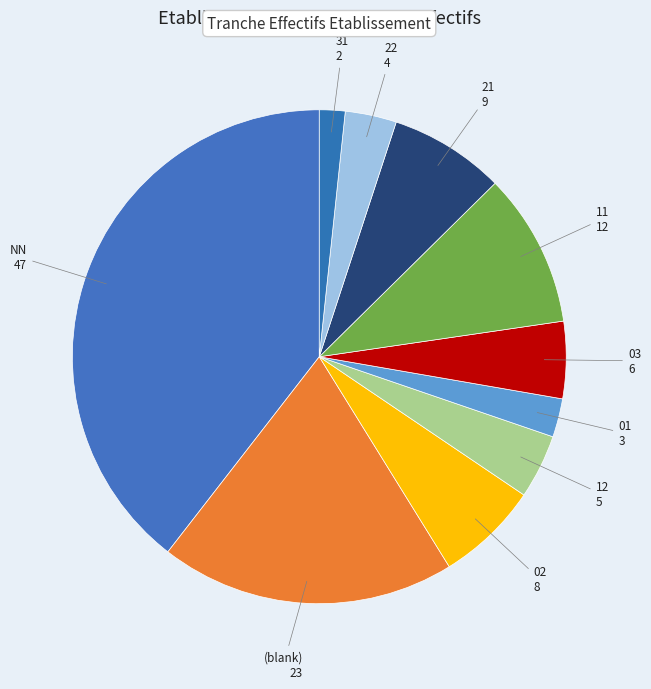

Count the number of slices in the pie.

10